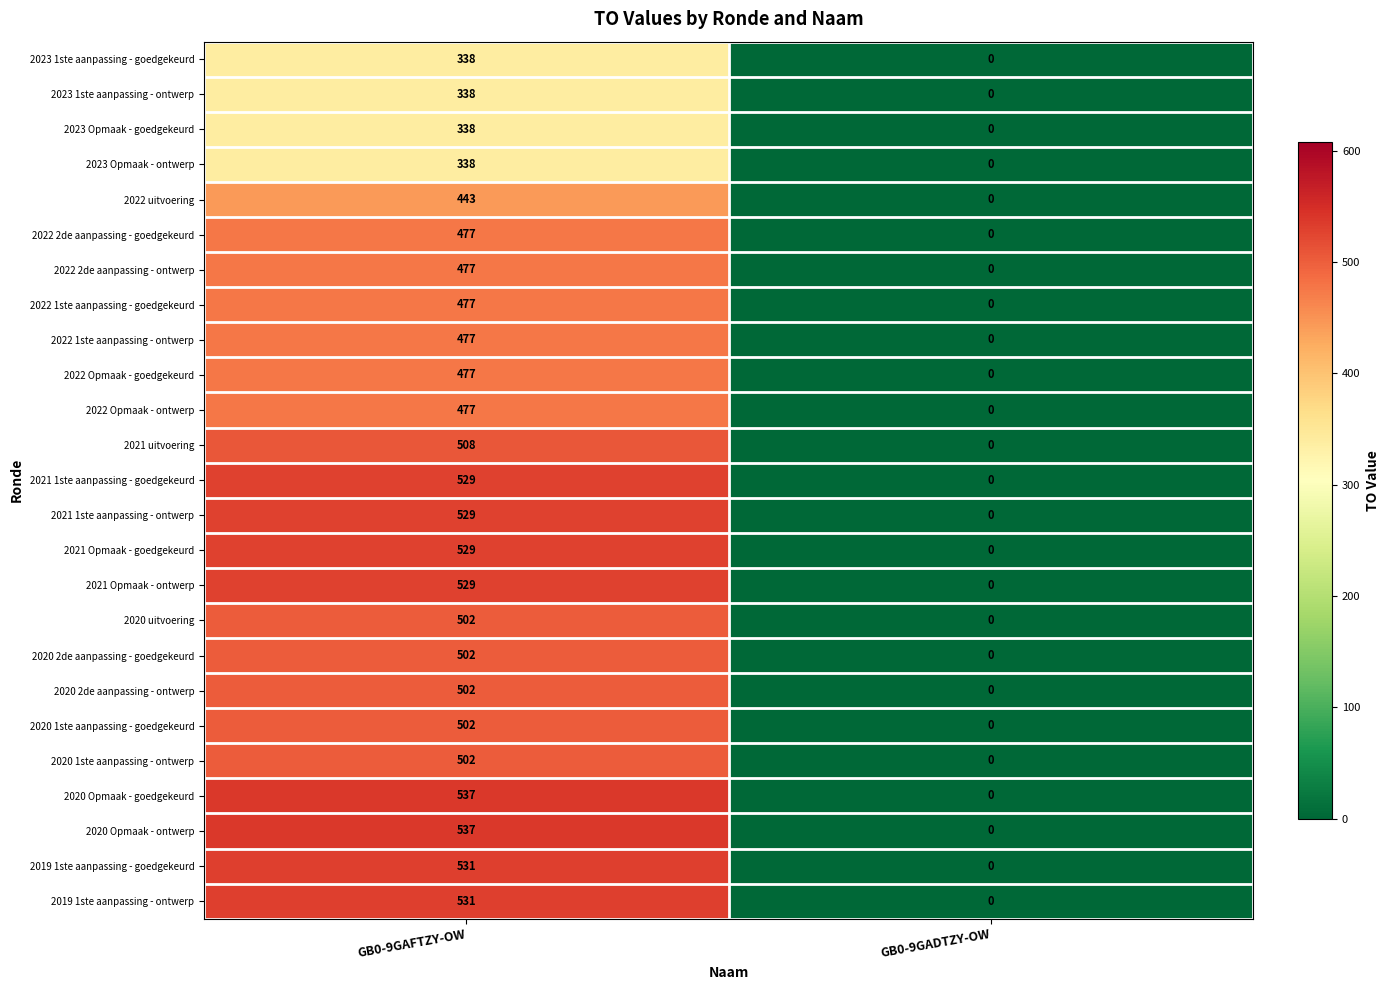

What is the sum of all 2022 Opmaak - ontwerp values?

477